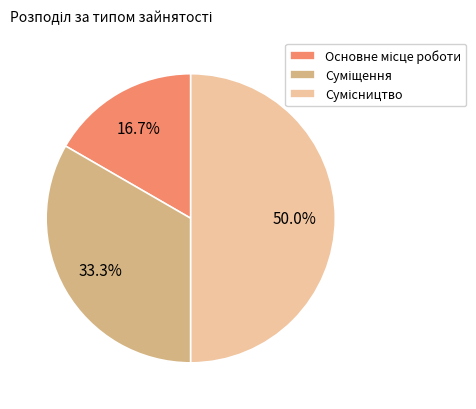

To the nearest percent, what percentage of the pie is Суміщення?

33%